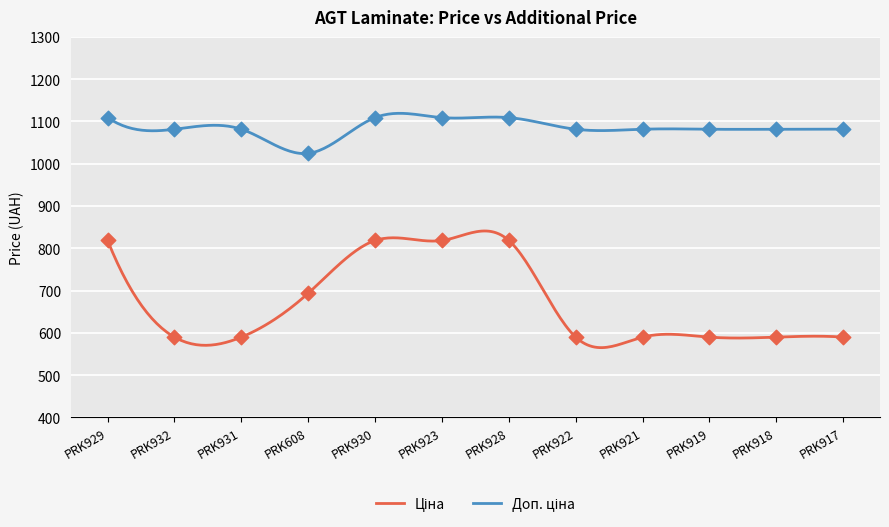

Which series has the largest Y range (max minus min)?

Ціна